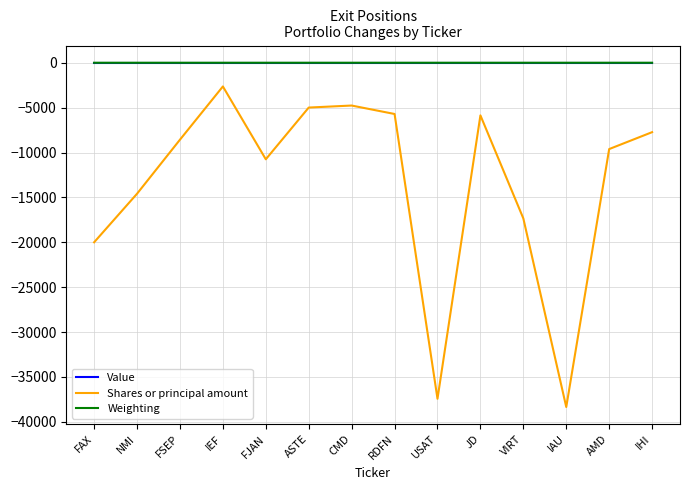

How many interior local valleys does the Shares or principal amount series have?

3